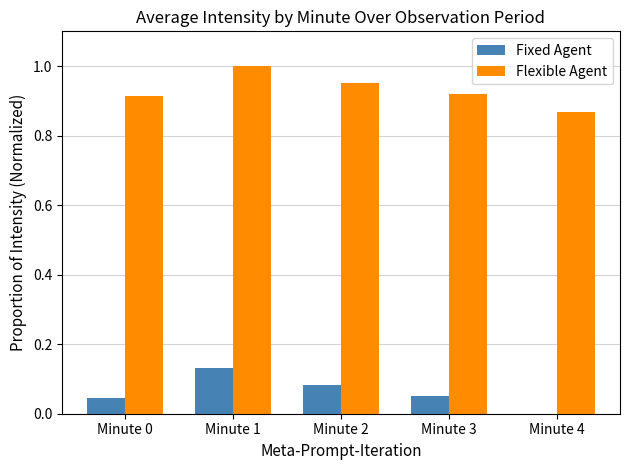

Is it true that Flexible Agent equals 0.4 at Minute 0?

False